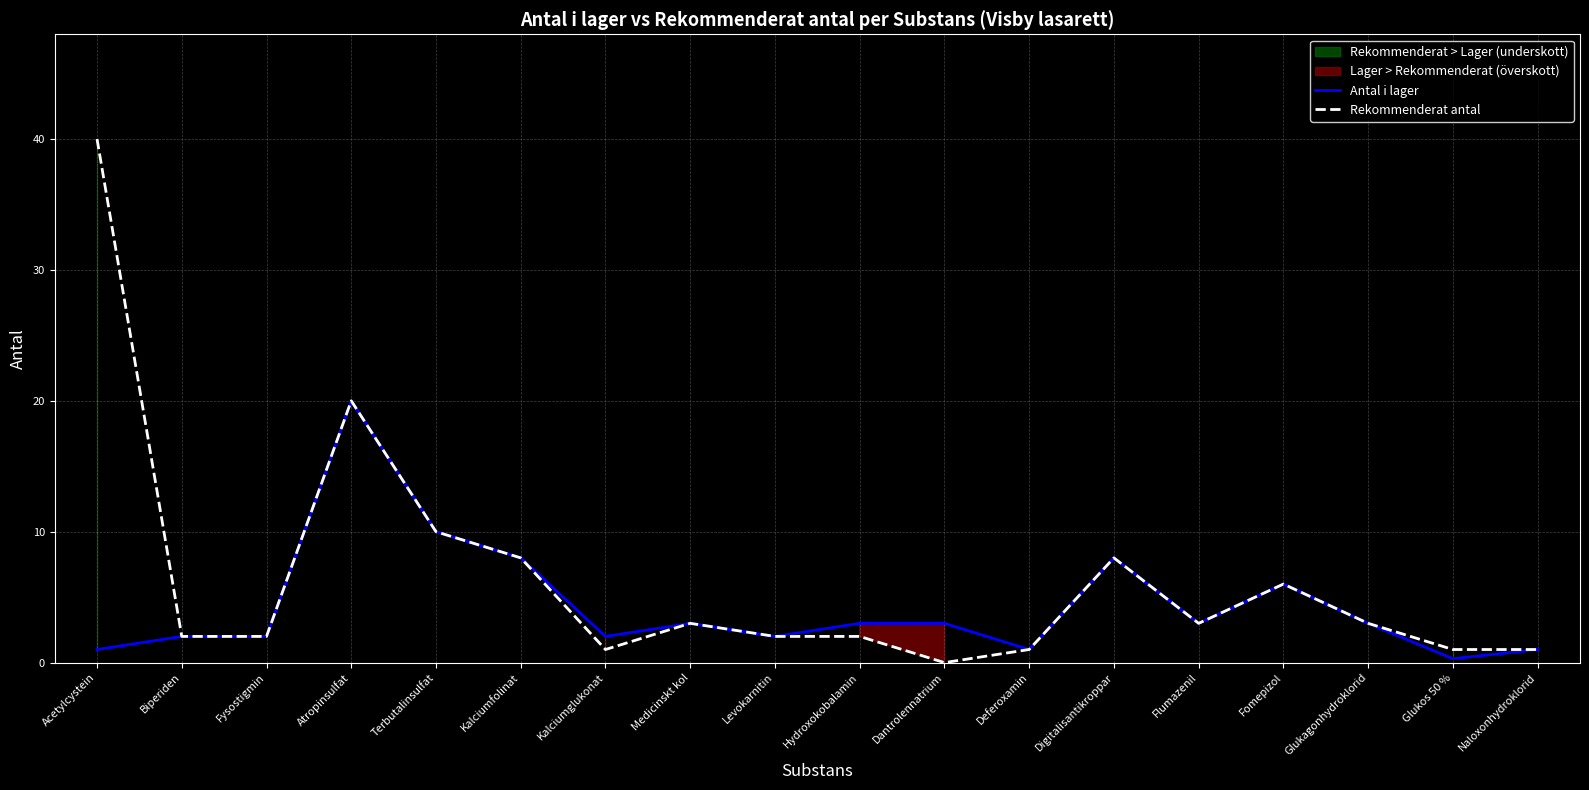

How many interior local valleys does the Rekommenderat antal series have?

3